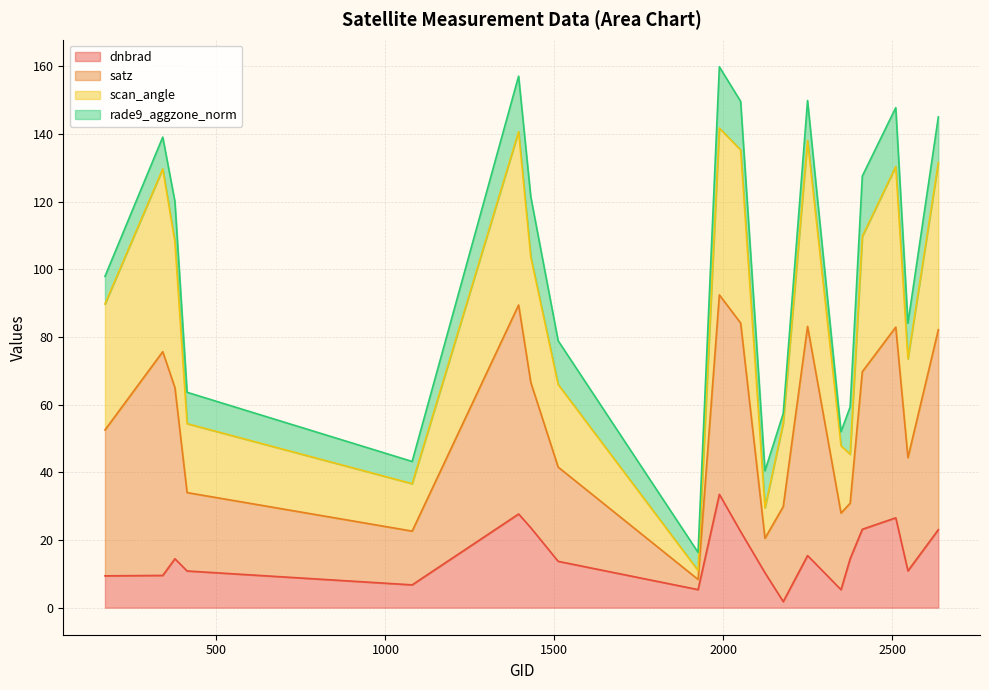

In dnbrad, how many points are higher than both neighbors (excluding endpoints)?

5